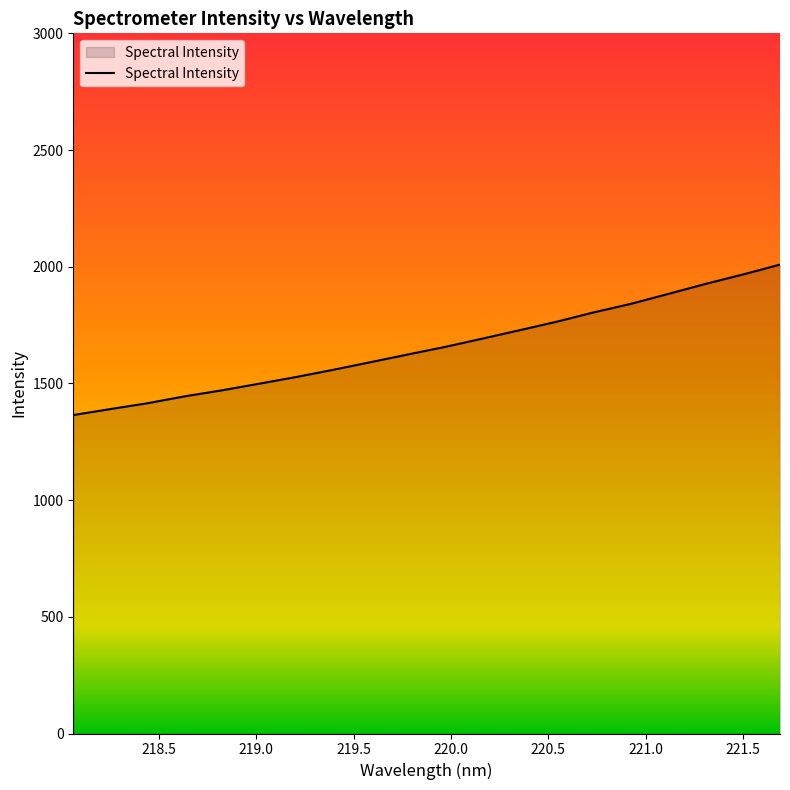

What is the difference between the maximum and minimum values?

644.5